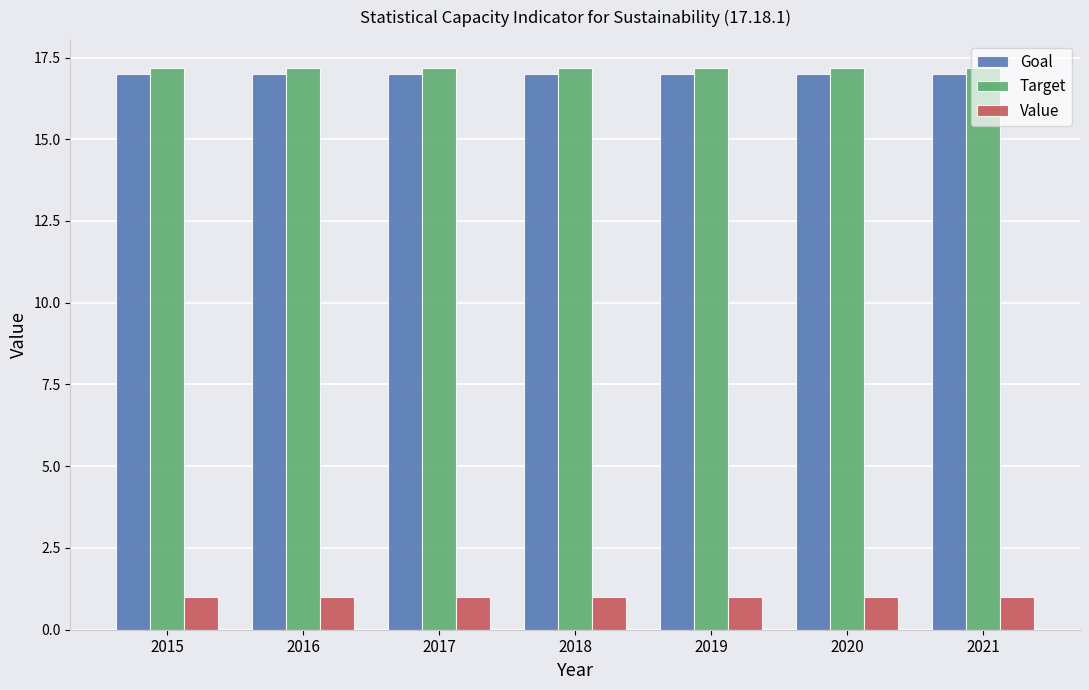

Reading left to right, transcribe all the data shown in this chart.

Goal: 2015=17.0	2016=17.0	2017=17.0	2018=17.0	2019=17.0	2020=17.0	2021=17.0
Target: 2015=17.2	2016=17.2	2017=17.2	2018=17.2	2019=17.2	2020=17.2	2021=17.2
Value: 2015=1.0	2016=1.0	2017=1.0	2018=1.0	2019=1.0	2020=1.0	2021=1.0